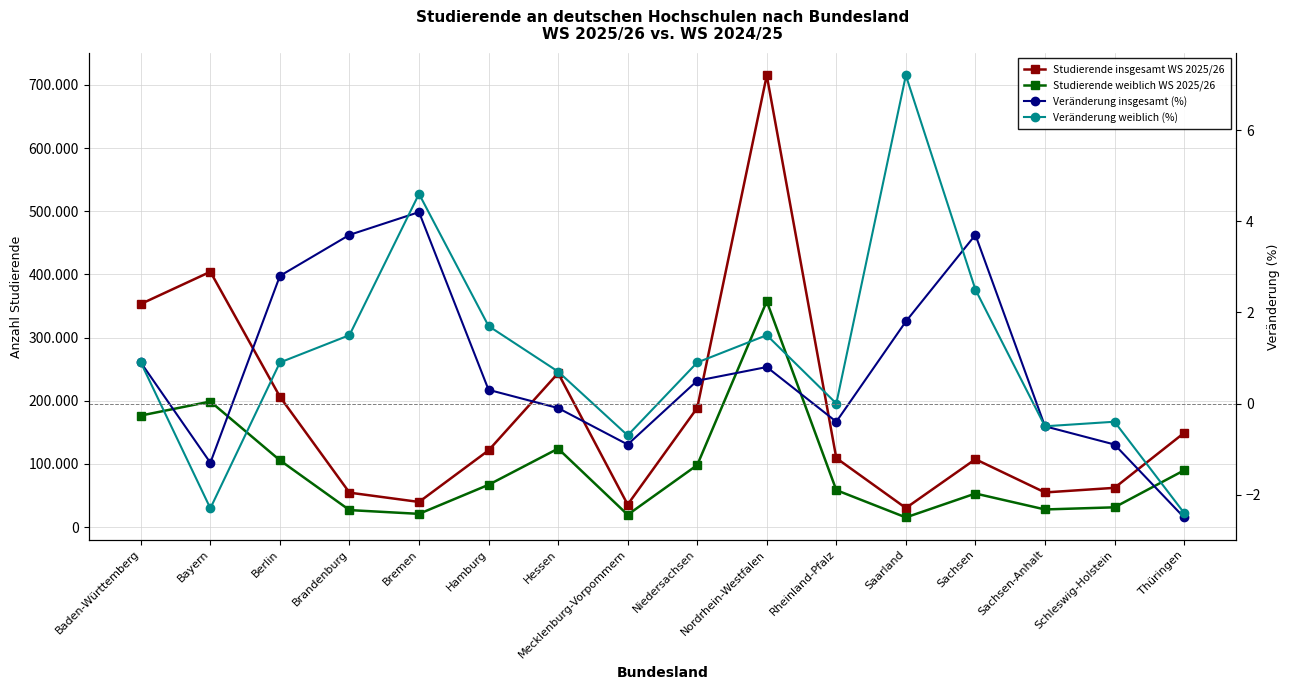

At which category does Veränderung weiblich (%) reach its first local peak?

Bremen